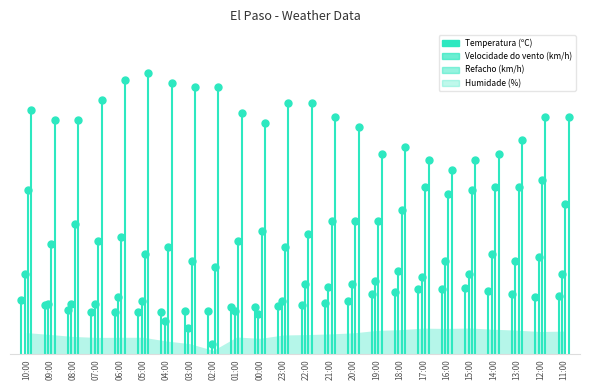

At how many categories does at least one series exceed 42?

1